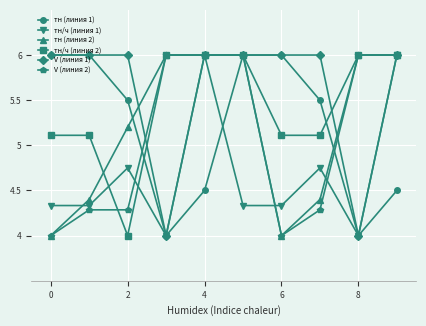

What is the smallest value displayed?

4.0